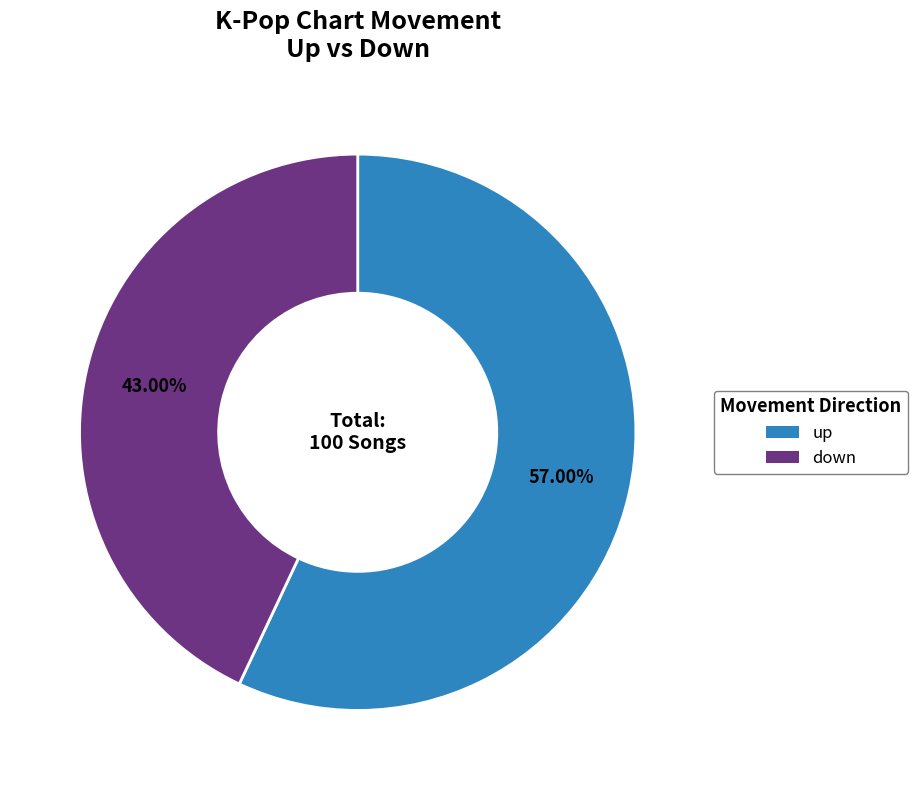

Do down and up together represent more than half of the pie?

Yes